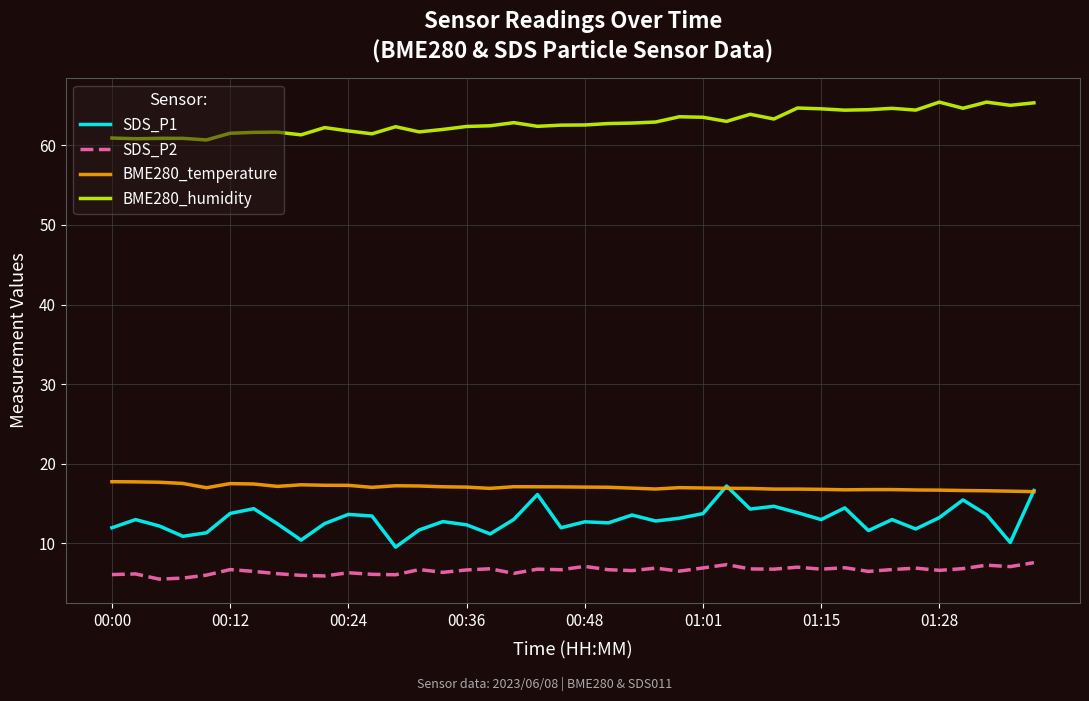

At how many categories does at least one series exceed 29?

40